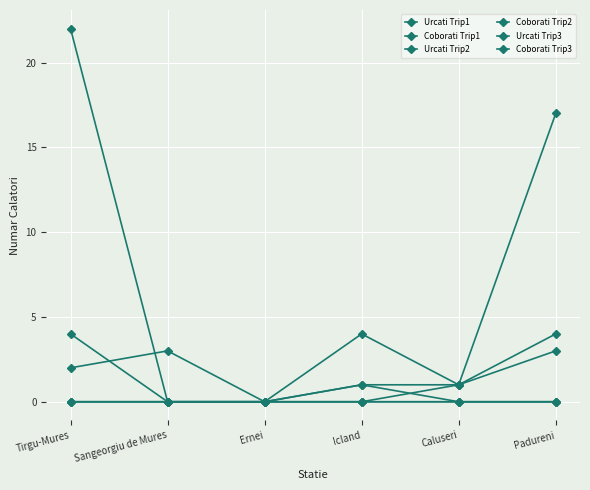

Count the number of data series in this chart.

6